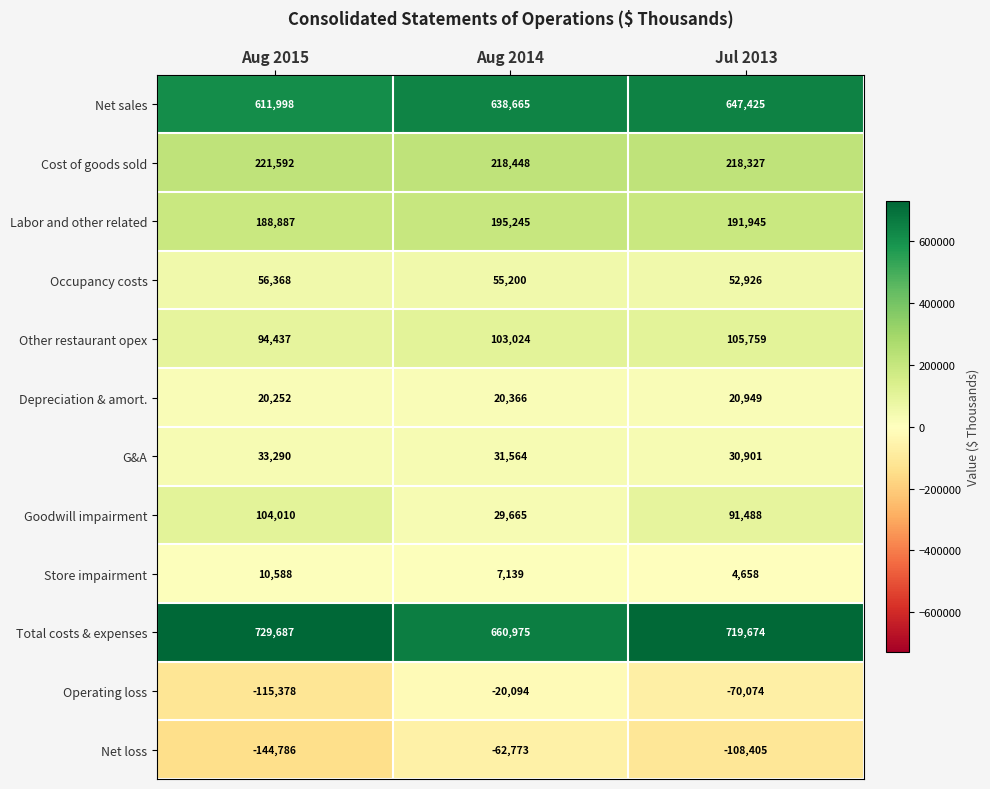

The value of Total costs & expenses at Jul 2013 is 967505. True or false?

False